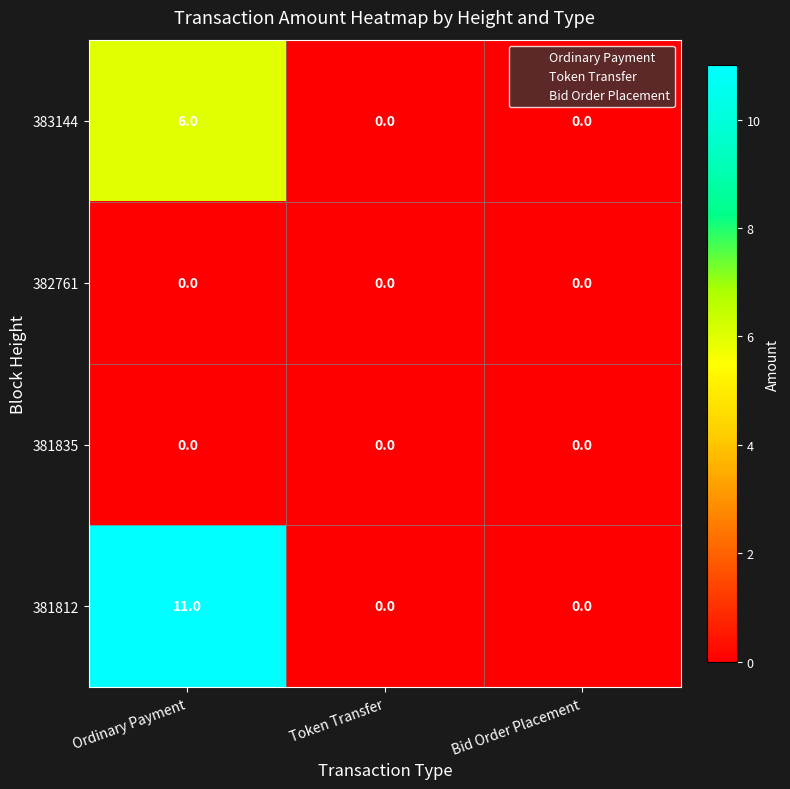

How many categories are shown in the chart?

3